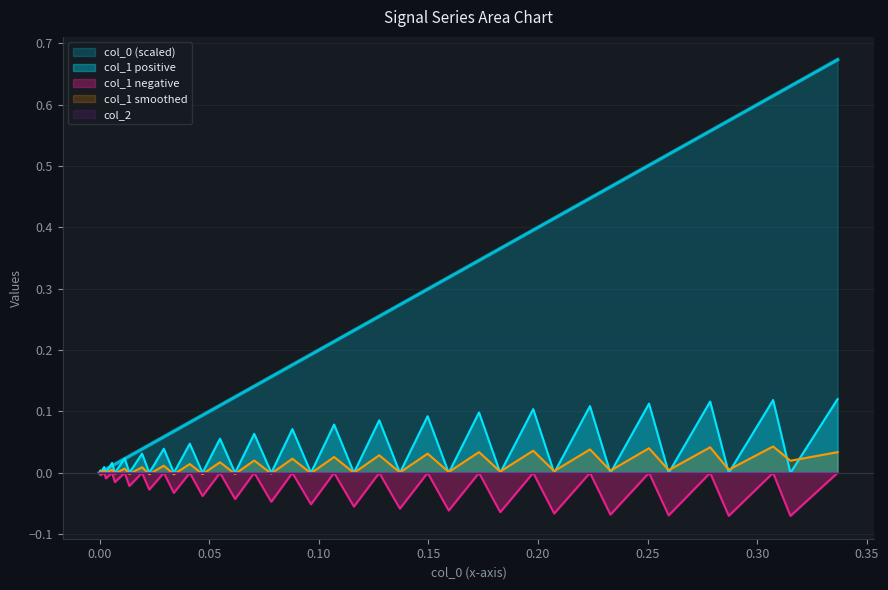

Rank the categories by col_1 value from lowest to highest.

38, 36, 34, 32, 30, 28, 26, 24, 22, 20, 18, 16, 14, 12, 10, 8, 6, 4, 2, 0, 1, 3, 5, 7, 9, 11, 13, 15, 17, 19, 21, 23, 25, 27, 29, 31, 33, 35, 37, 39